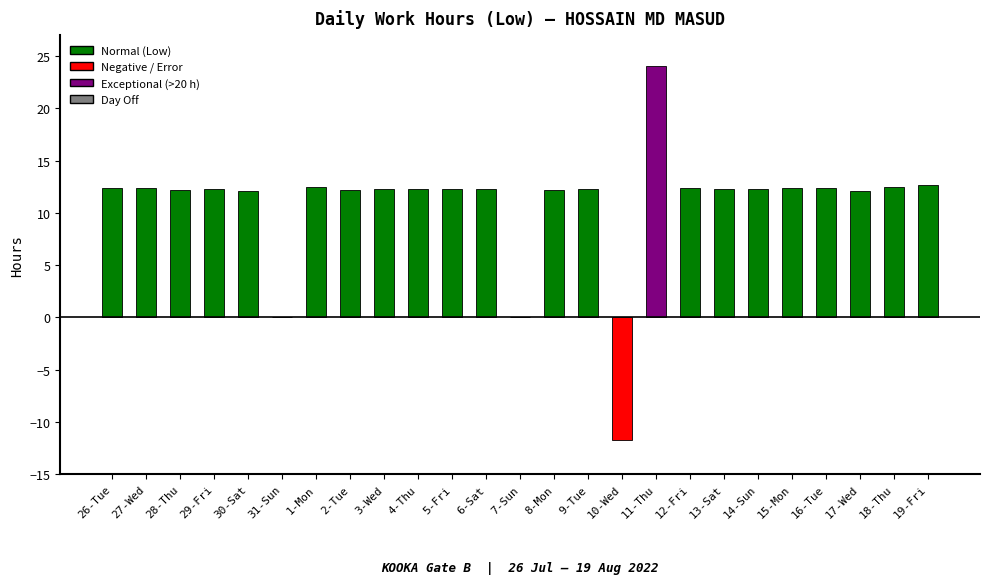

Which category has the highest value across all series?

11-Thu